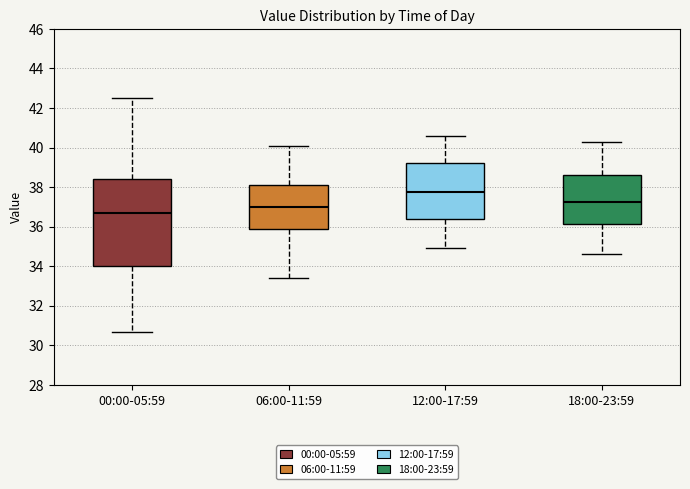

Which box has the highest median line?

12:00-17:59